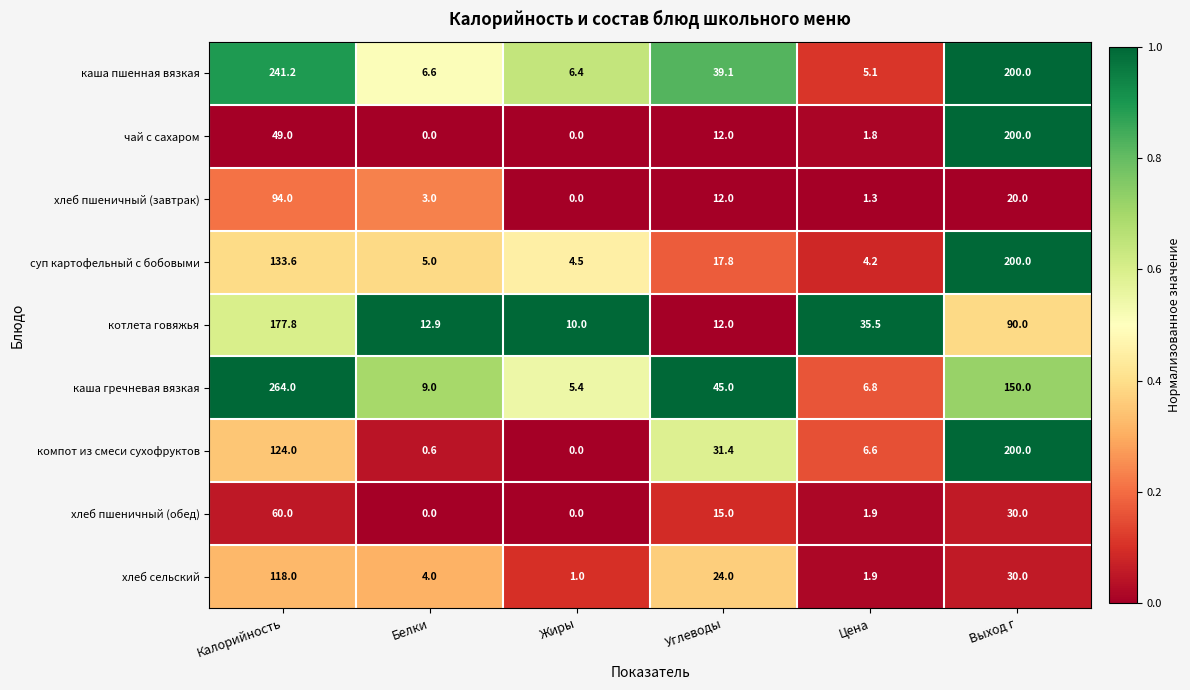

The суп картофельный с бобовыми series shows 295.9 at Выход г. True or false?

False